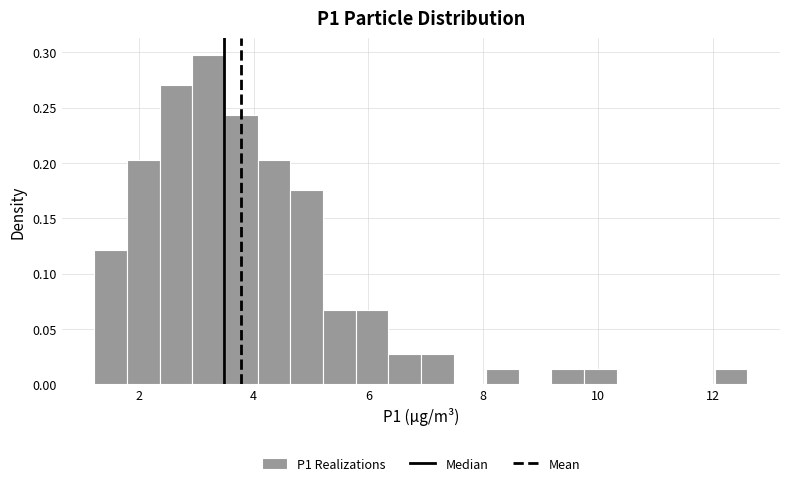

Around what value on the x-axis is the tallest bar? Give the approximate position of its centre, as read against the axis.

3.2